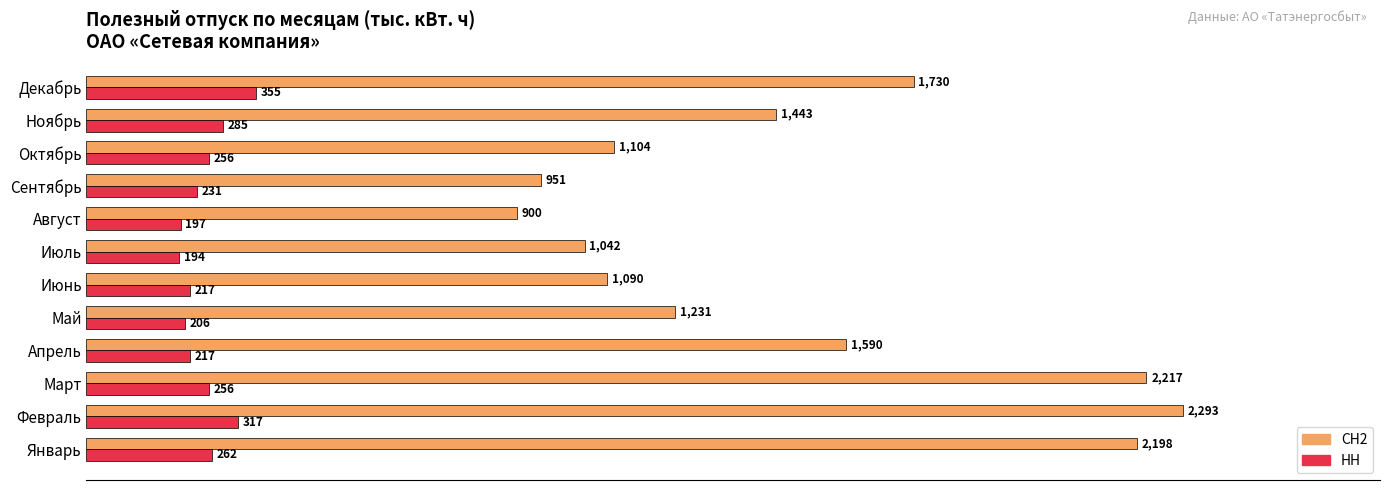

The value of НН at Август is 197.1. True or false?

True